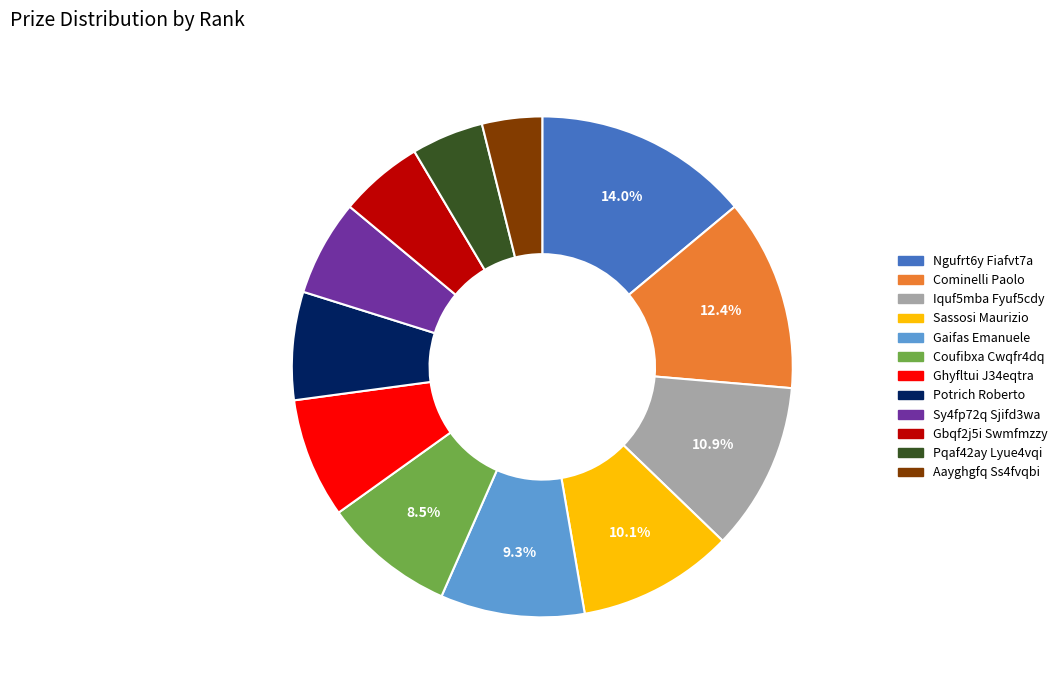

Is there any slice that represents more than half of the pie?

No